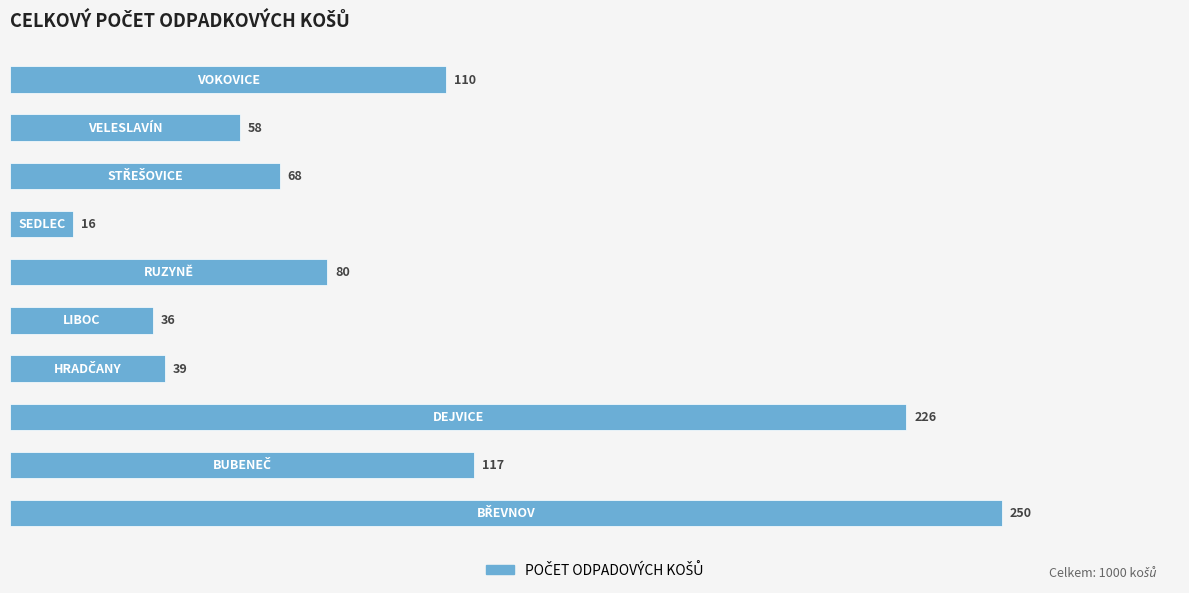

What is the difference between the maximum and minimum values?

234